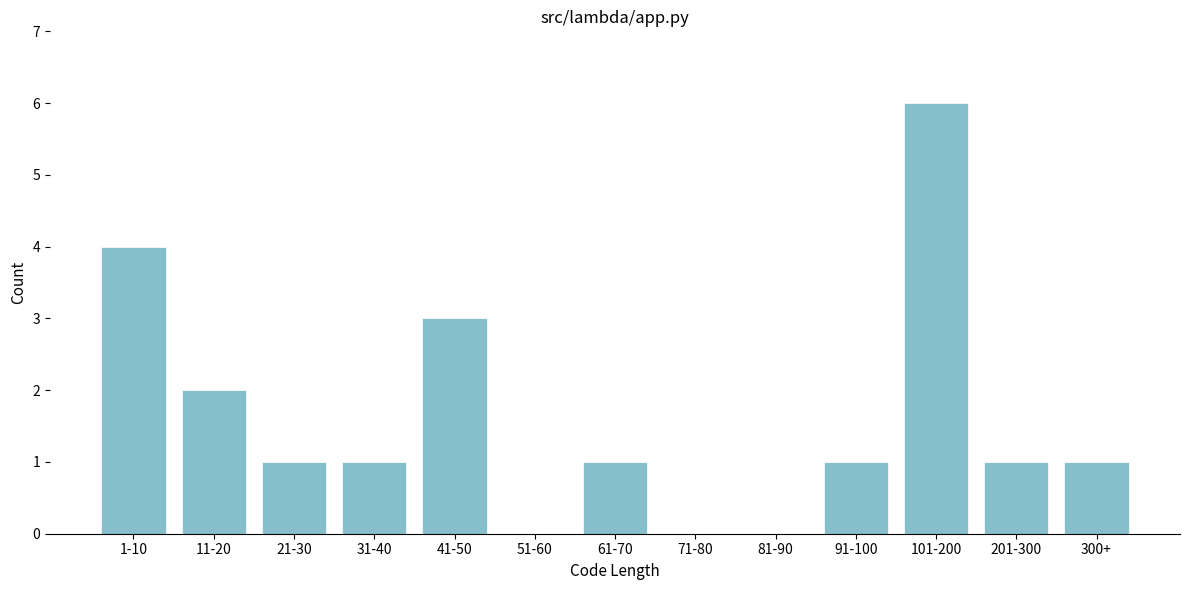

Reading left to right, what are all the values shown in this chart?

1-10=4	11-20=2	21-30=1	31-40=1	41-50=3	51-60=0	61-70=1	71-80=0	81-90=0	91-100=1	101-200=6	201-300=1	300+=1